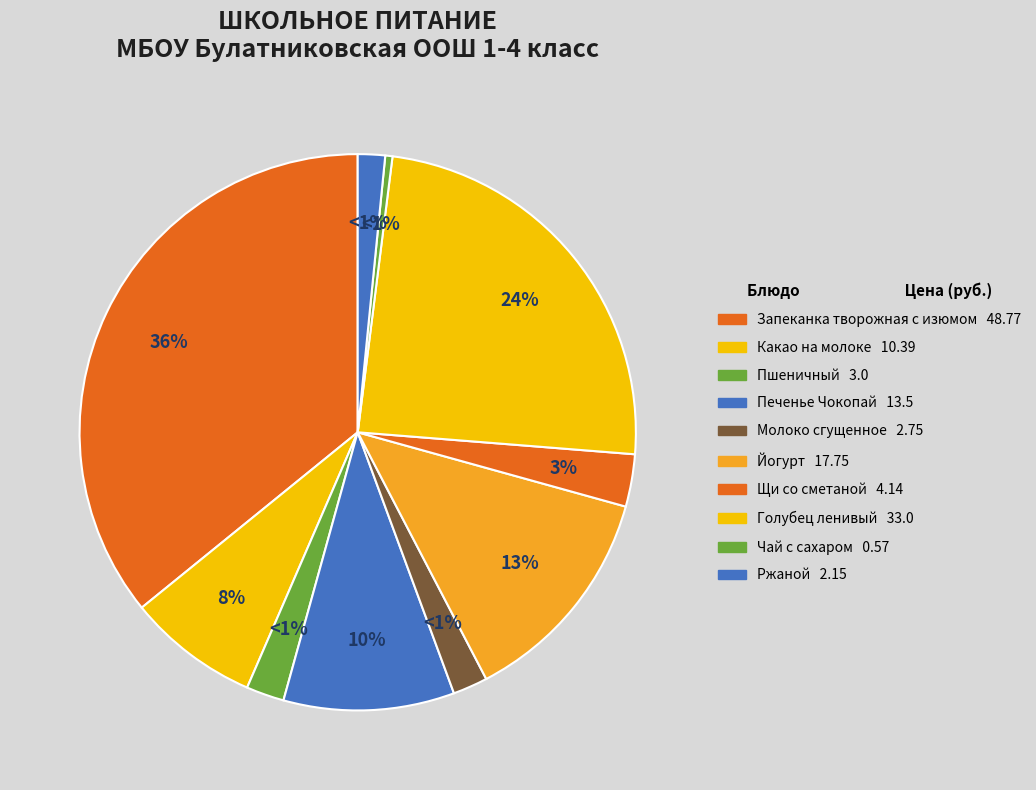

To the nearest percent, what is the average slice percentage?

10%